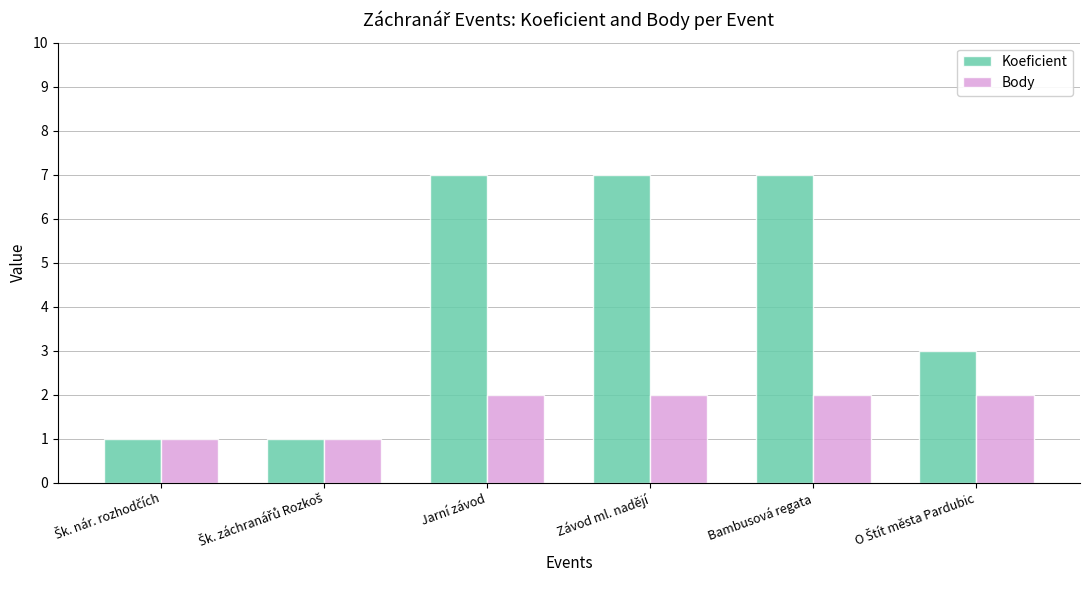

Reading left to right, list all the values displayed in this chart.

Koeficient: 1	1	7	7	7	3
Body: 1	1	2	2	2	2